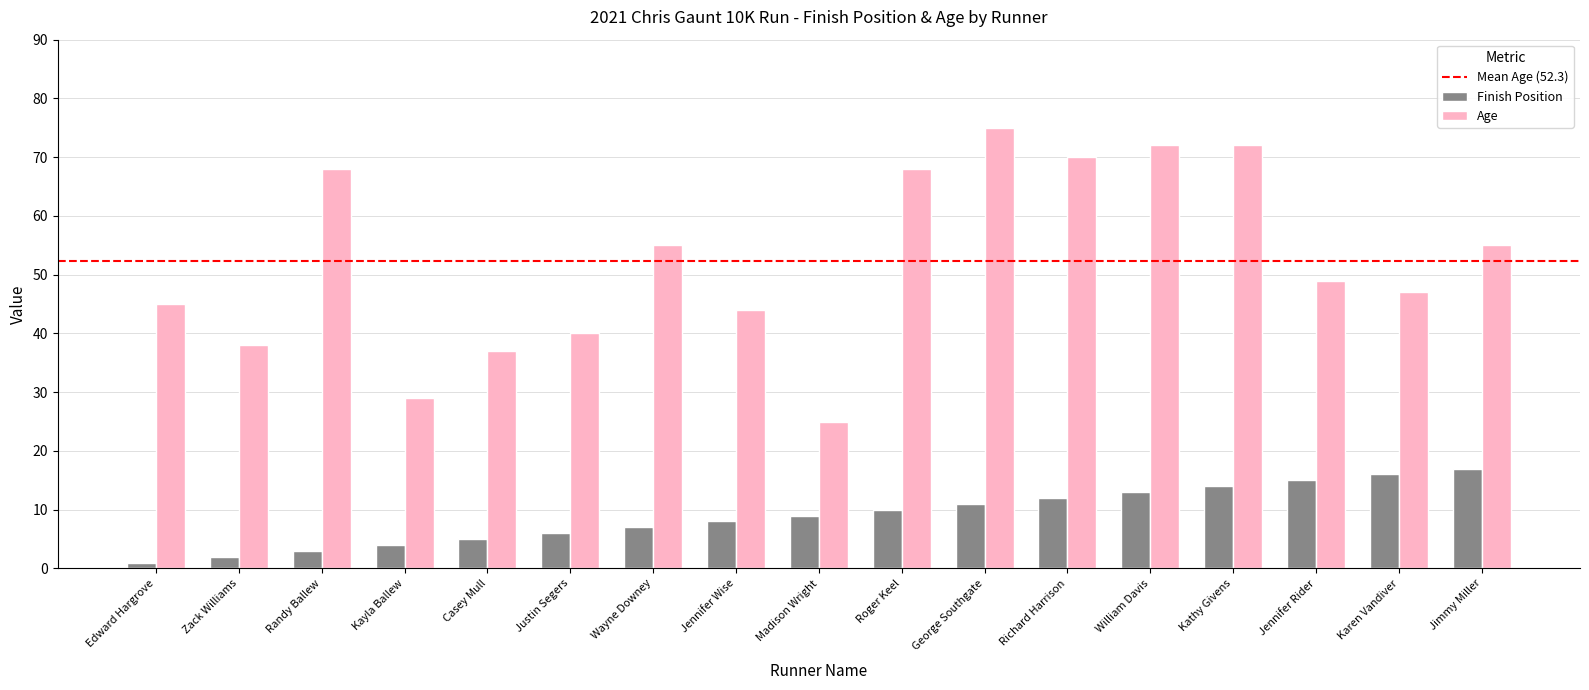

What is the sum of the Age values at Jennifer Rider and Karen Vandiver?

96